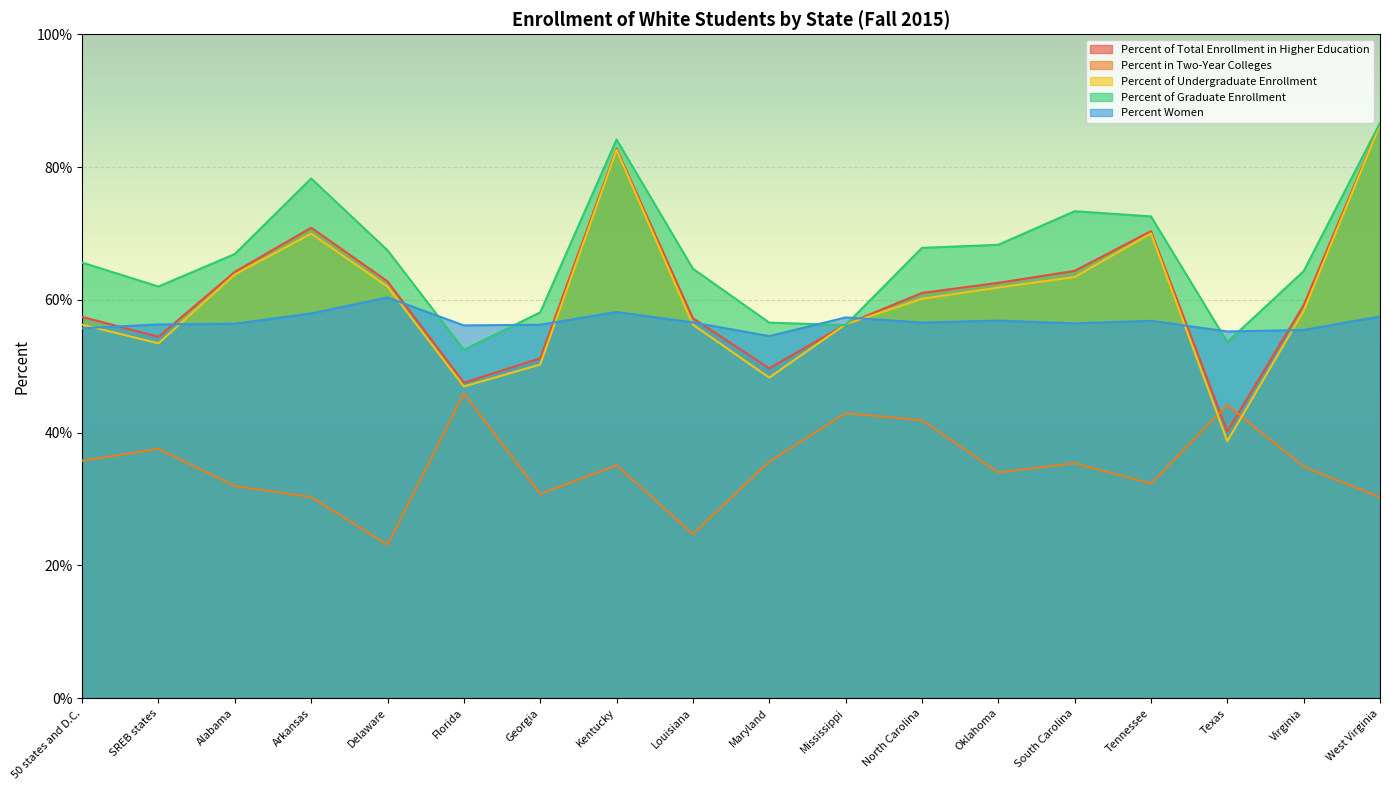

Is the value of Percent of Graduate Enrollment at Arkansas greater than the value of Percent Women at South Carolina?

Yes